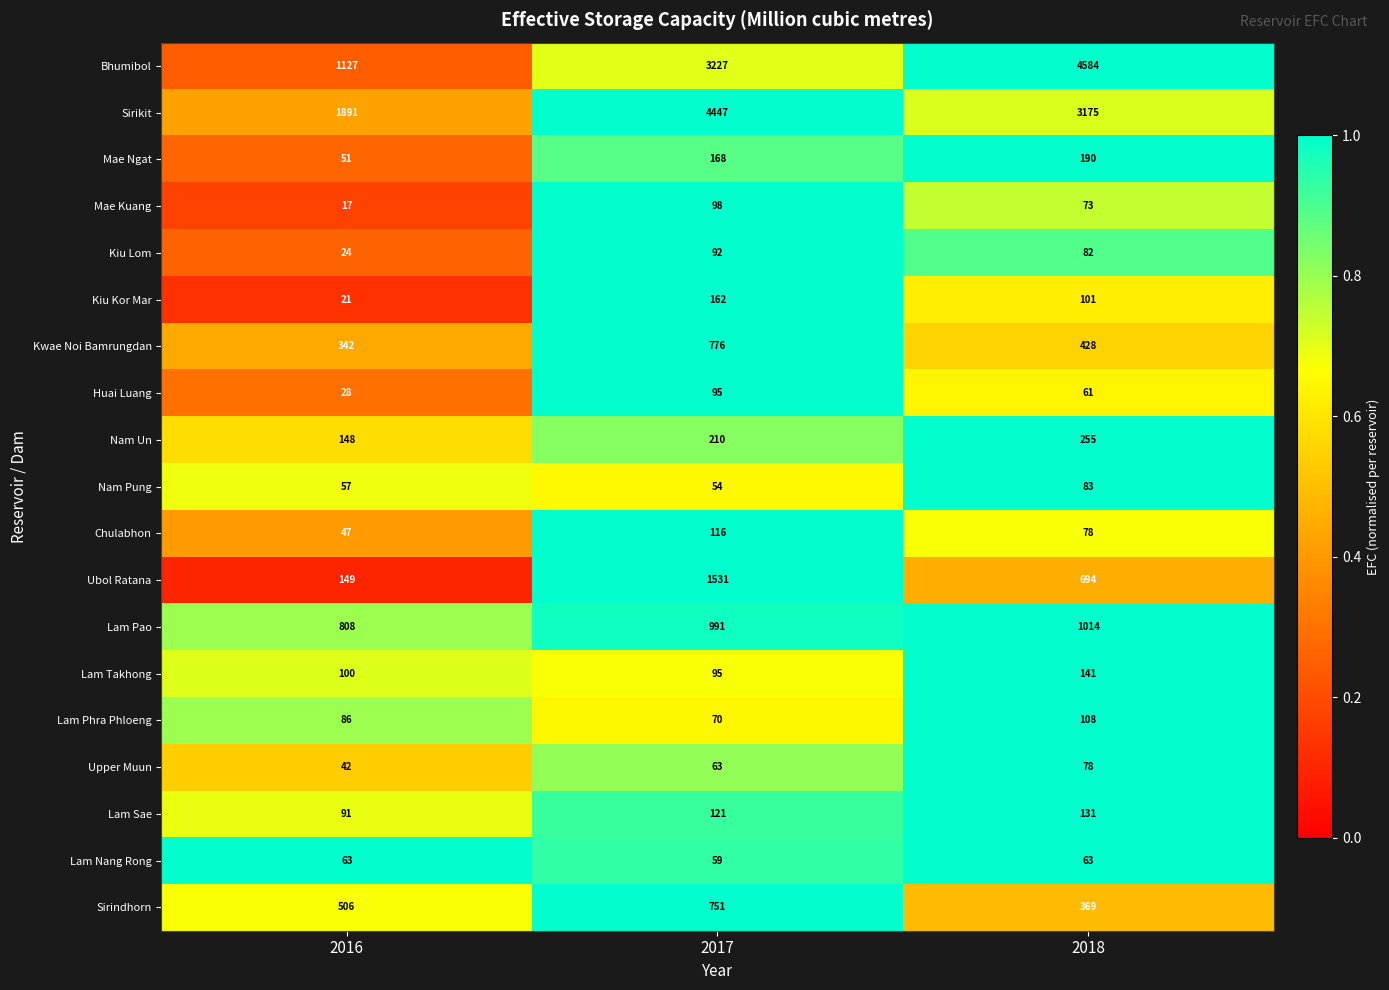

True or false: Nam Un has a value of 125 at 2018.

False